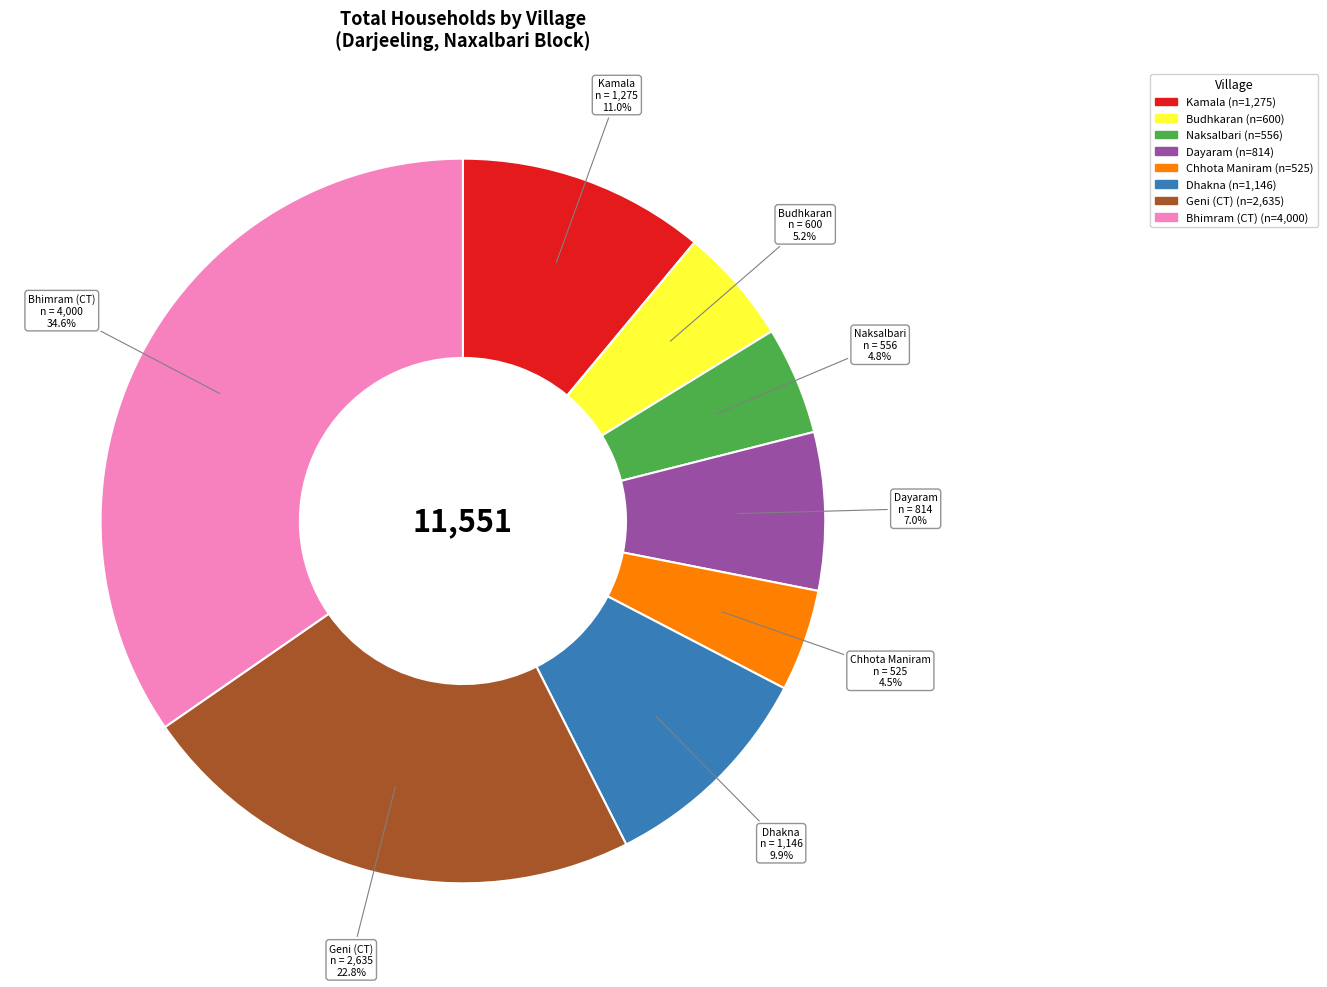

To the nearest percent, what portion does Dayaram represent?

7%